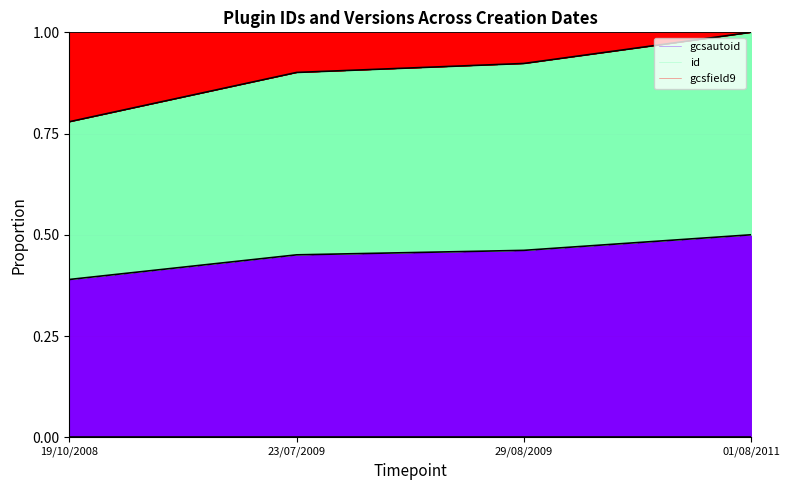

True or false: gcsfield9 and id intersect in this chart.

False